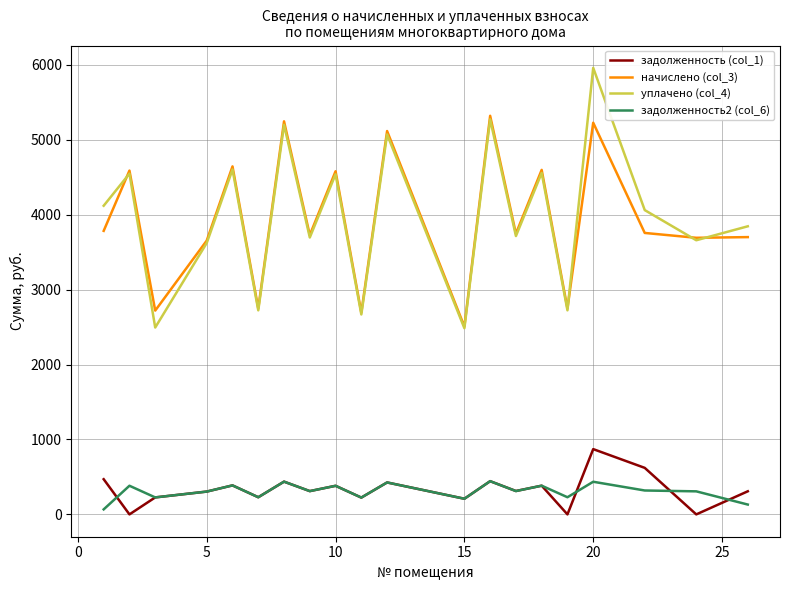

How many interior local valleys does the уплачено (col_4) series have?

8